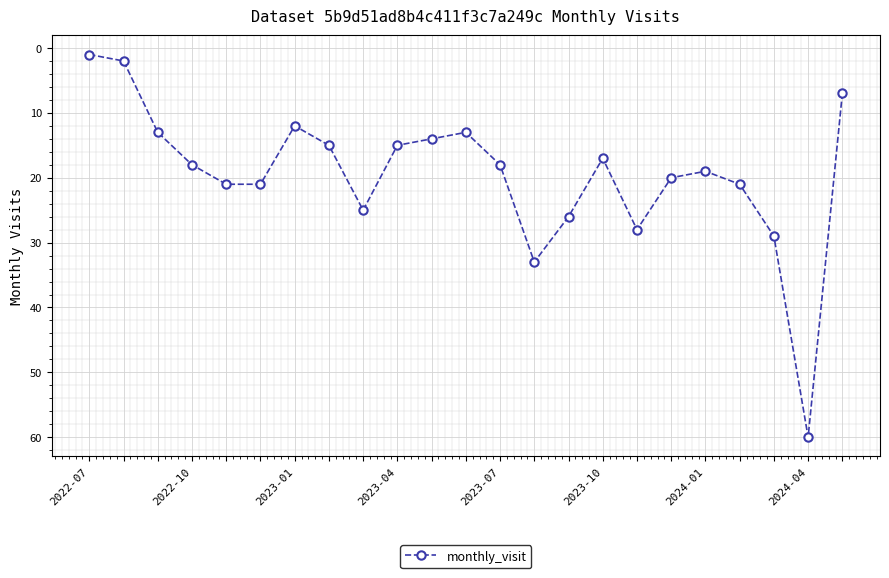

True or false: there are more than 2 points higher than both neighbors.

True